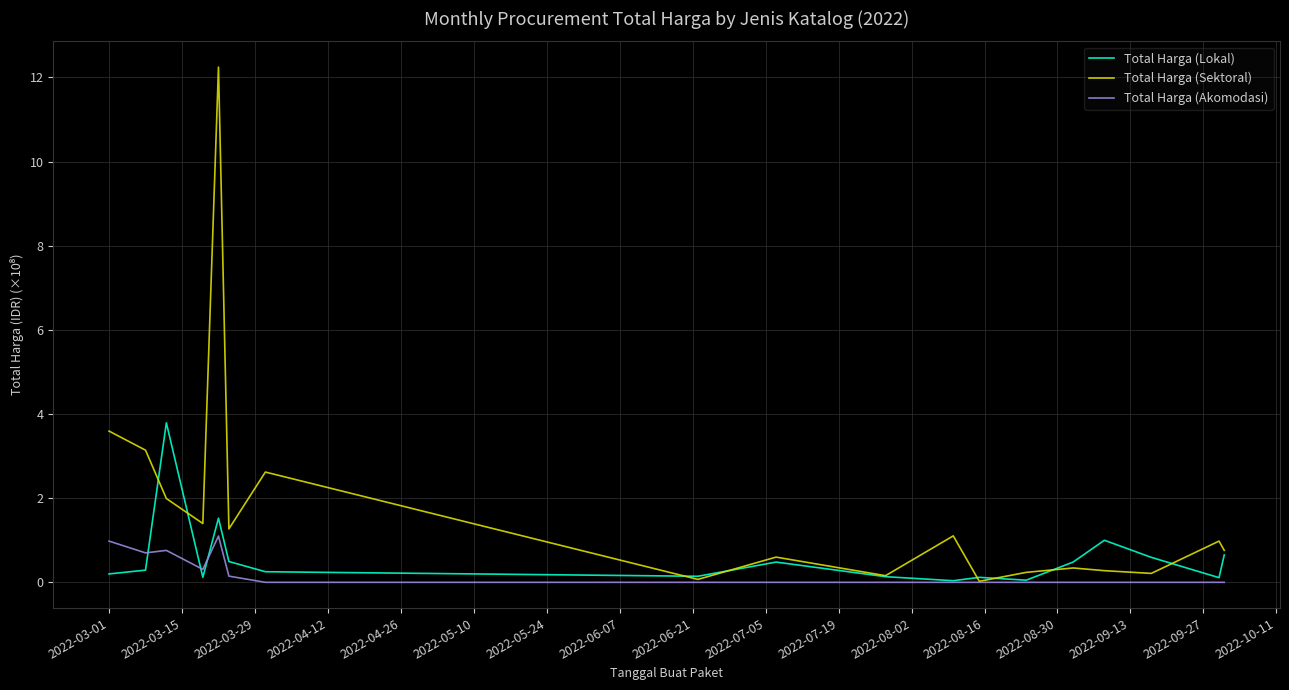

List the series in order of their peak value, lowest first.

Total Harga (Akomodasi), Total Harga (Lokal), Total Harga (Sektoral)